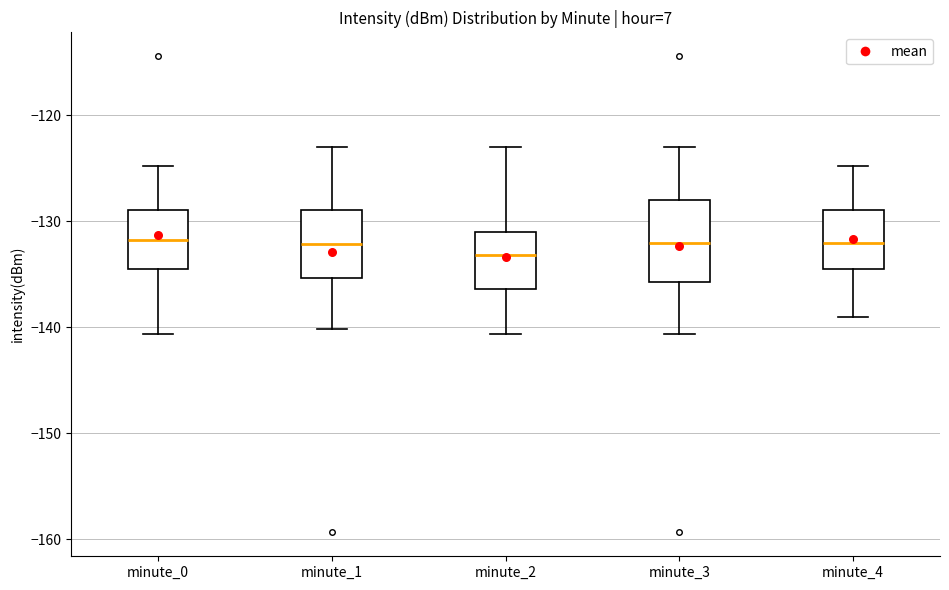

Which box is the tallest, from its lower edge to its upper edge?

minute_3